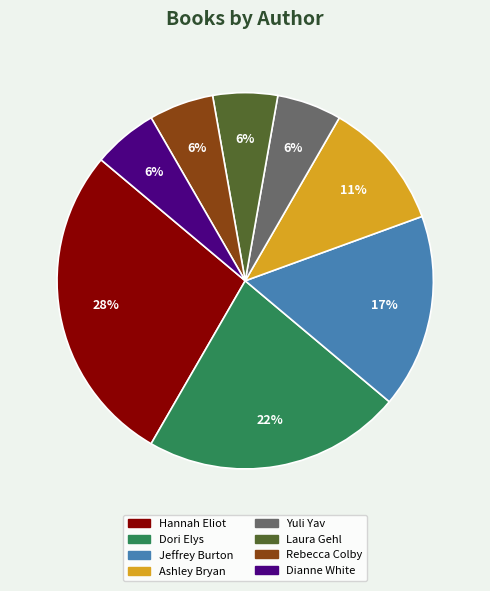

Which has a higher value, Ashley Bryan or Rebecca Colby?

Ashley Bryan